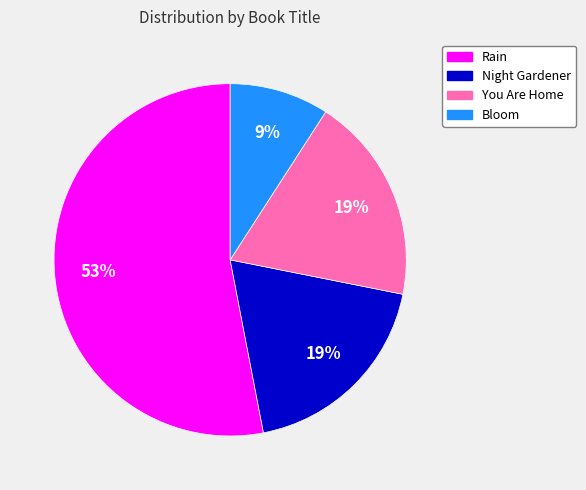

To the nearest percent, what is the combined percentage of Bloom and Night Gardener?

28%